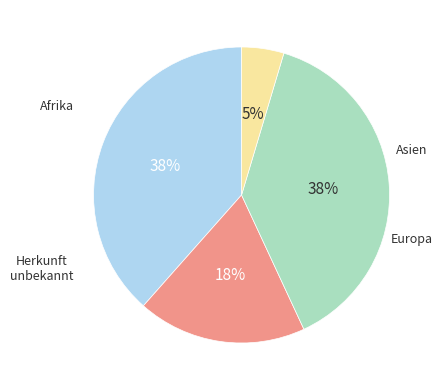

Is there a majority slice in this chart?

No